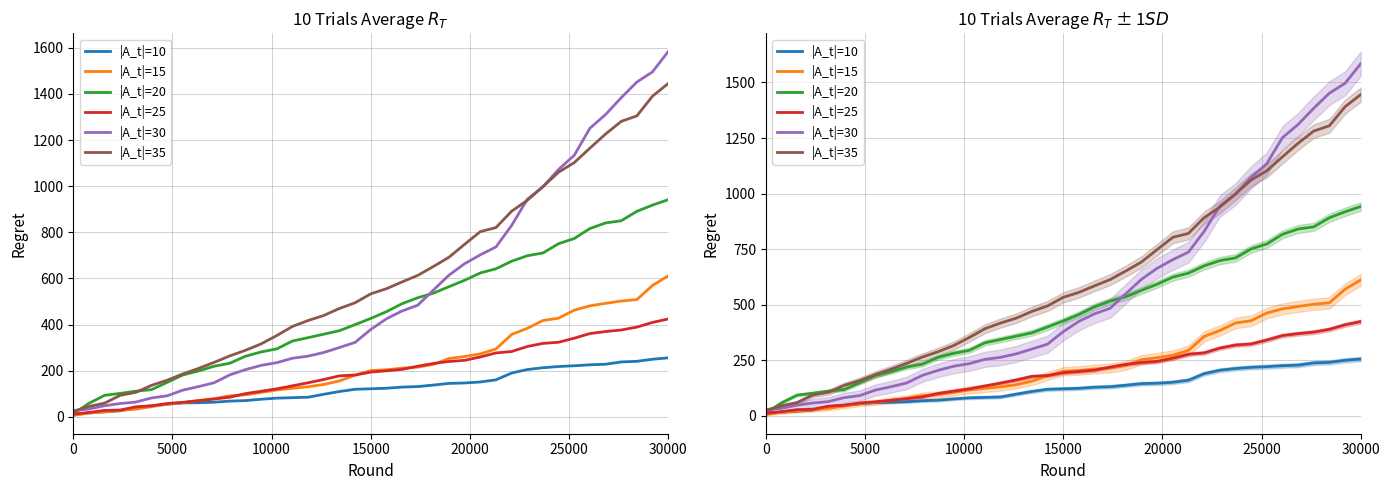

What is the sum of all |A_t|=15 values?

8900.5